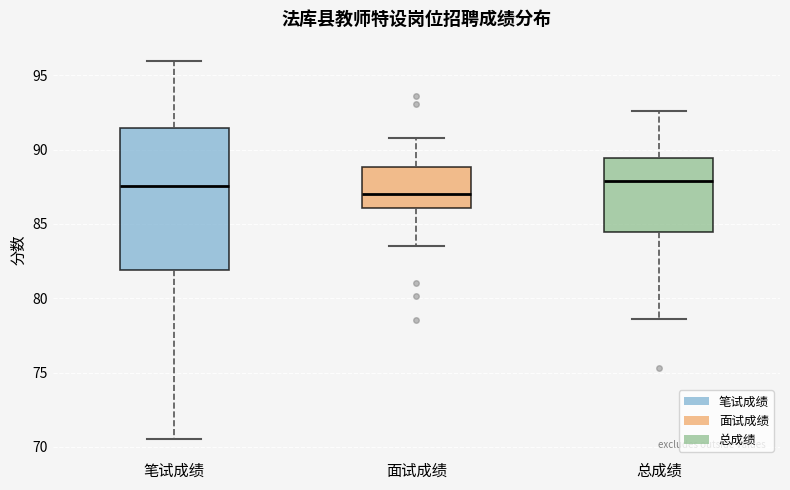

Reading left to right, read every box against the y-axis: the position of its median line, the range the box covers, and the ends of its whiskers. The values are not printed on the chart, so give them approximately, as read against the axis.

笔试成绩: median 87.5, box 82.0 to 91.5, whiskers 70.5 to 96.0
面试成绩: median 87.0, box 86.0 to 89.0, whiskers 83.5 to 91.0
总成绩: median 88.0, box 84.5 to 89.5, whiskers 78.5 to 92.5